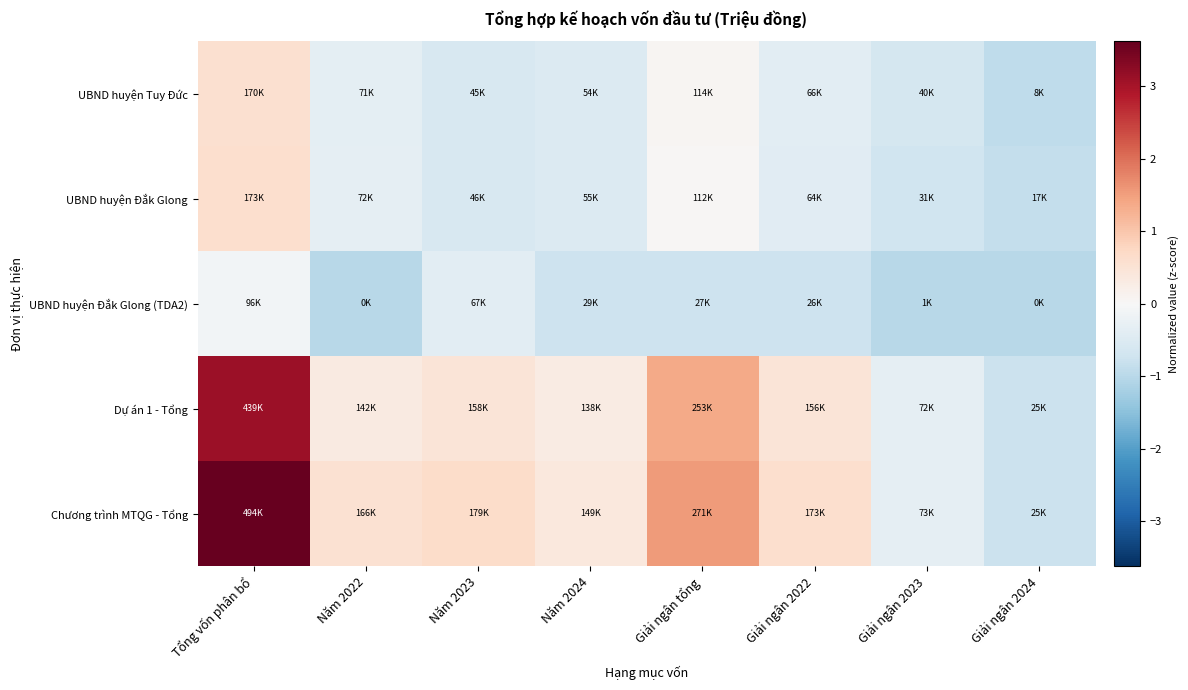

At which category is the sum across all series the highest?

Tổng vốn phân bổ